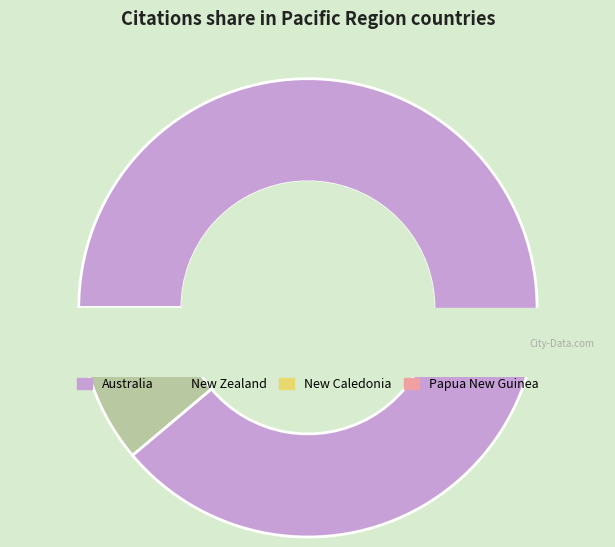

Between New Zealand and New Caledonia, which is larger?

New Zealand